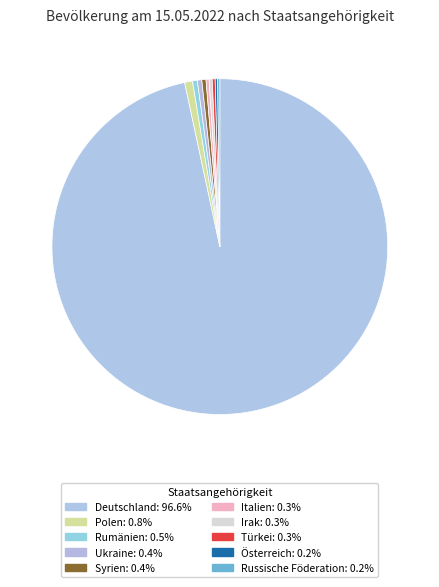

Does Polen account for over 50% of the chart?

No